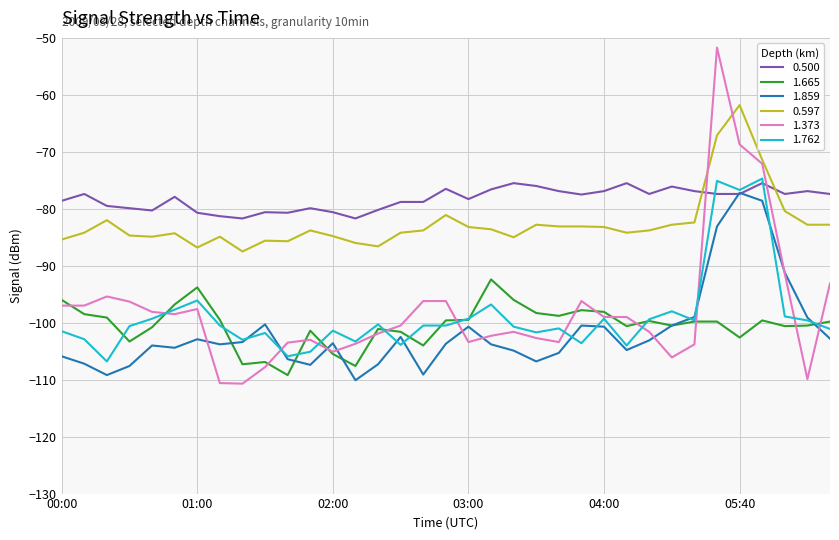

Does the chart have visible grid lines?

Yes